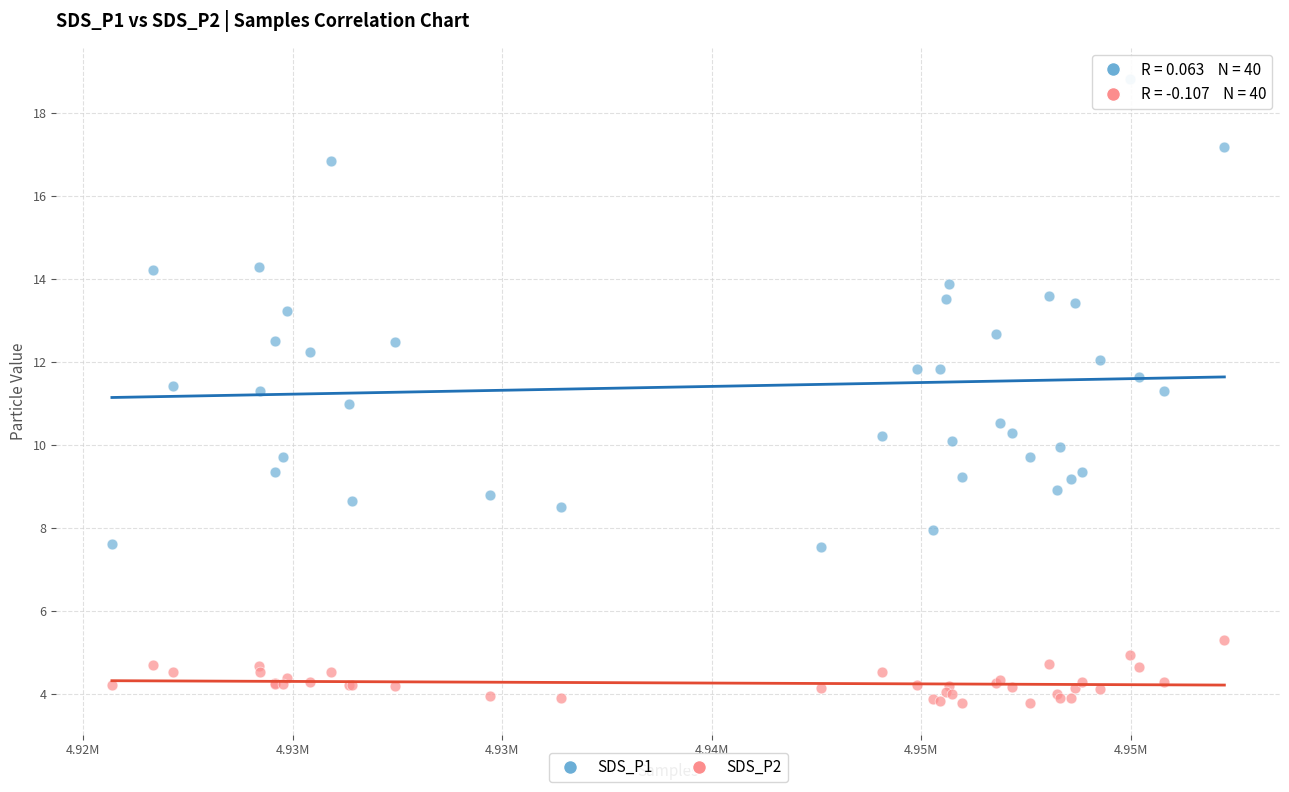

Which series reaches the maximum Y coordinate?

SDS_P1